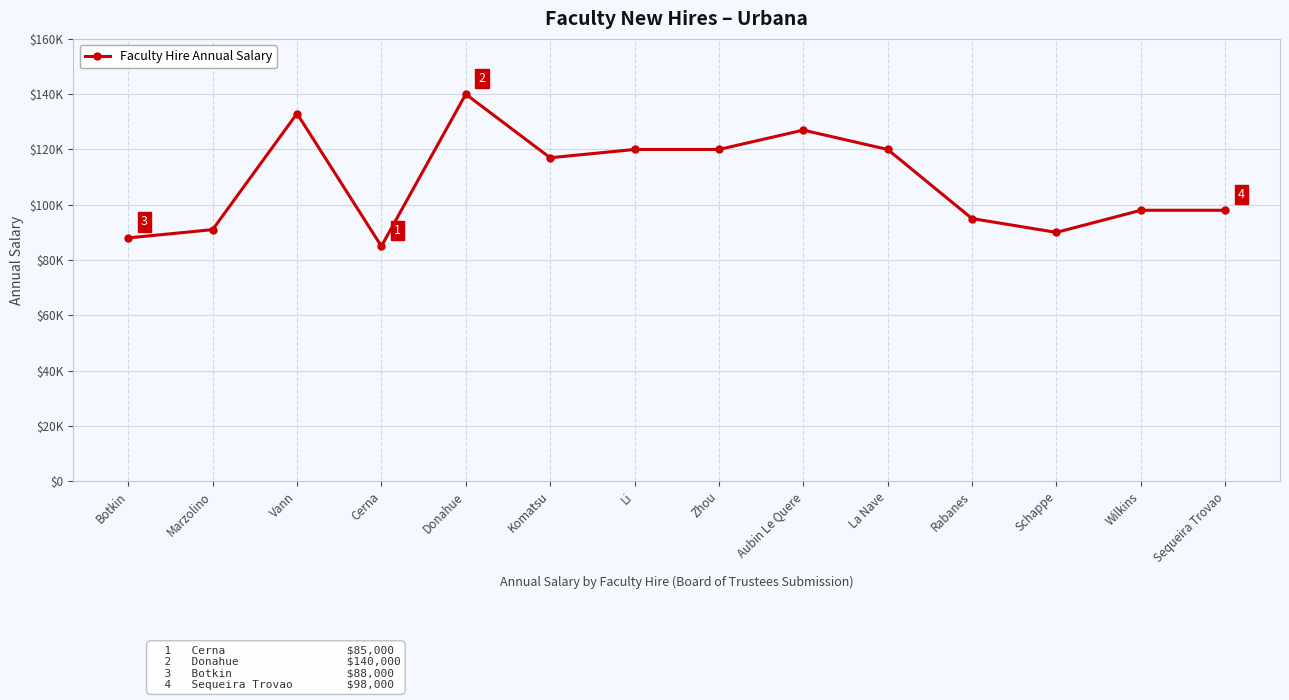

Between Wilkins and Schappe, which is larger?

Wilkins